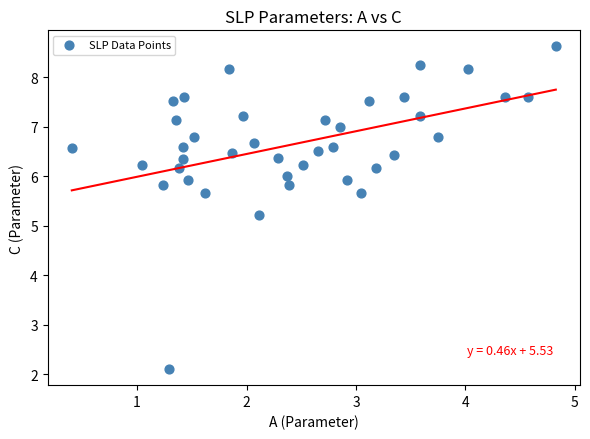

What is the range of Y values (max minus min)?

6.5